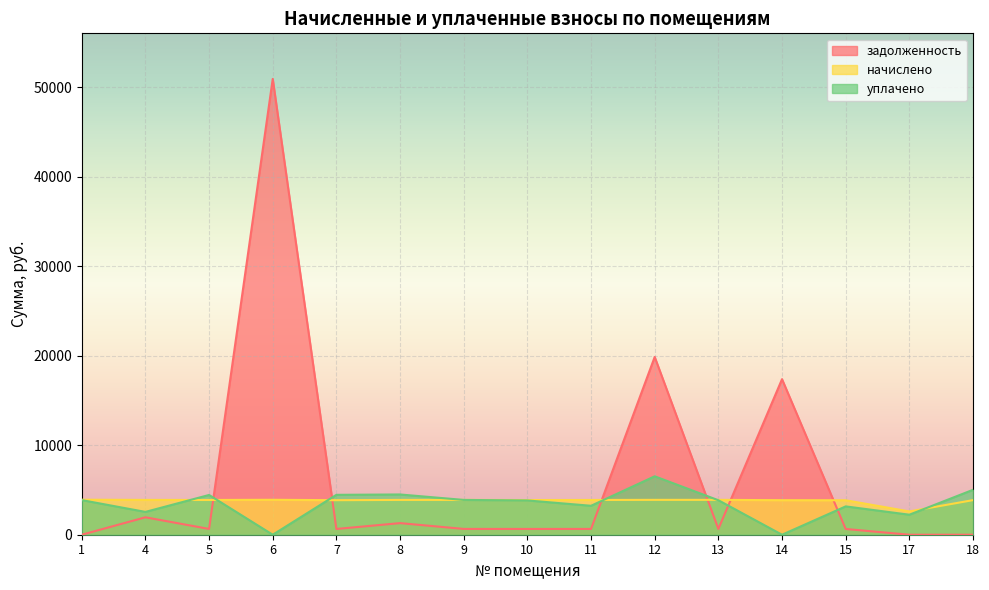

Between 8 and 13, which is larger?

8